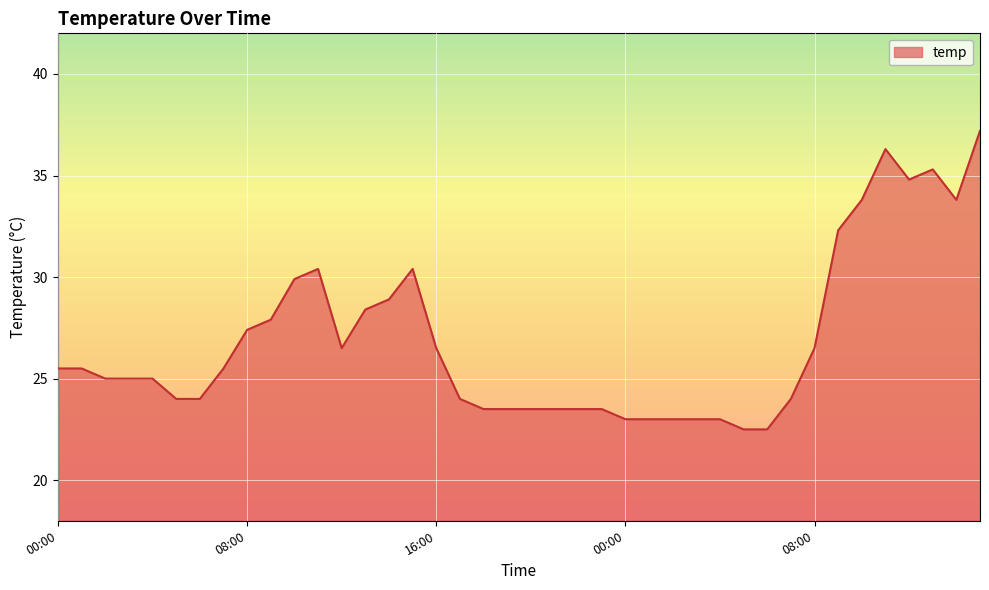

What is the difference between the maximum and minimum values?

14.7